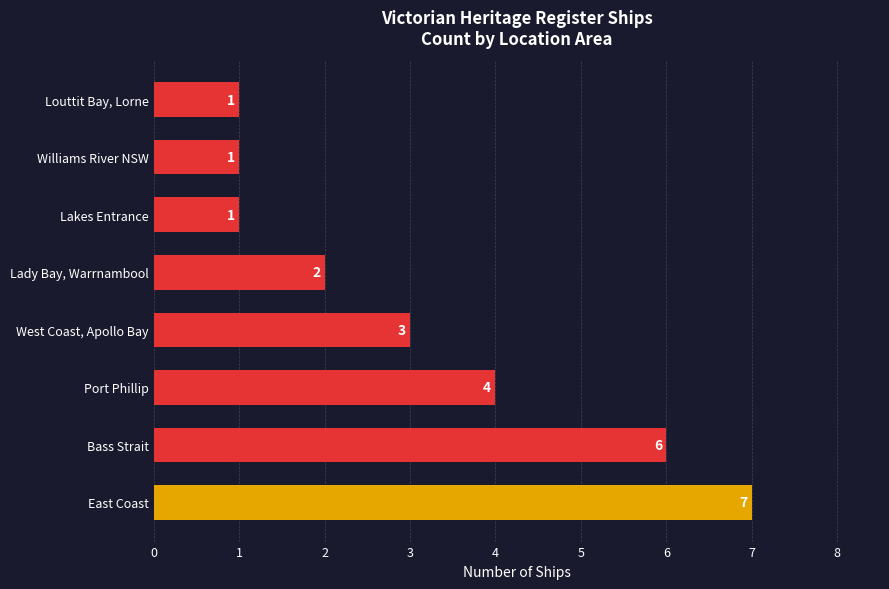

How many data points are less than 3?

4